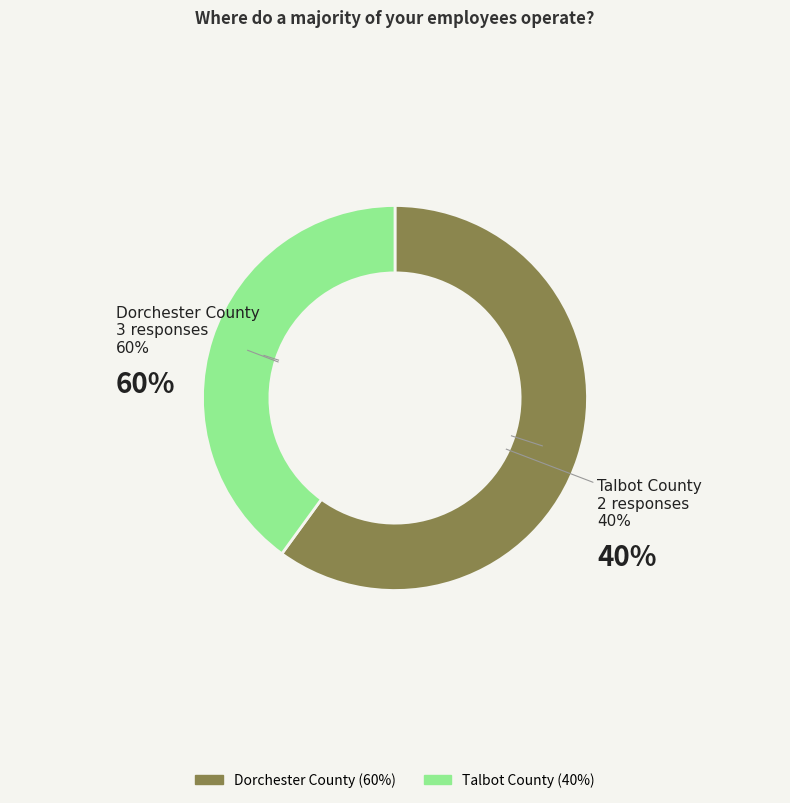

To the nearest percent, what is the difference between the Dorchester County and Talbot County slice percentages?

20%